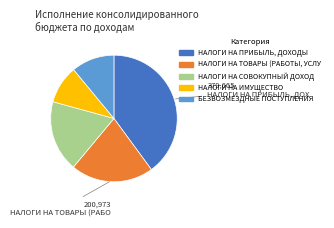

Is there a majority slice in this chart?

No